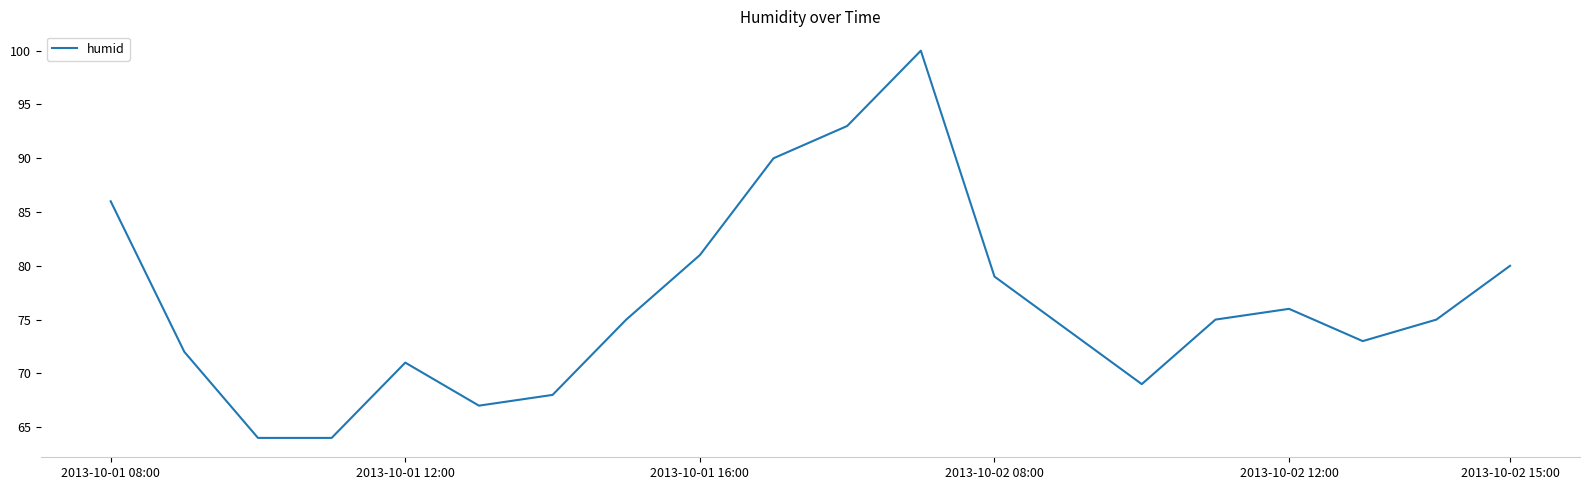

What is the difference between the maximum and minimum values?

36